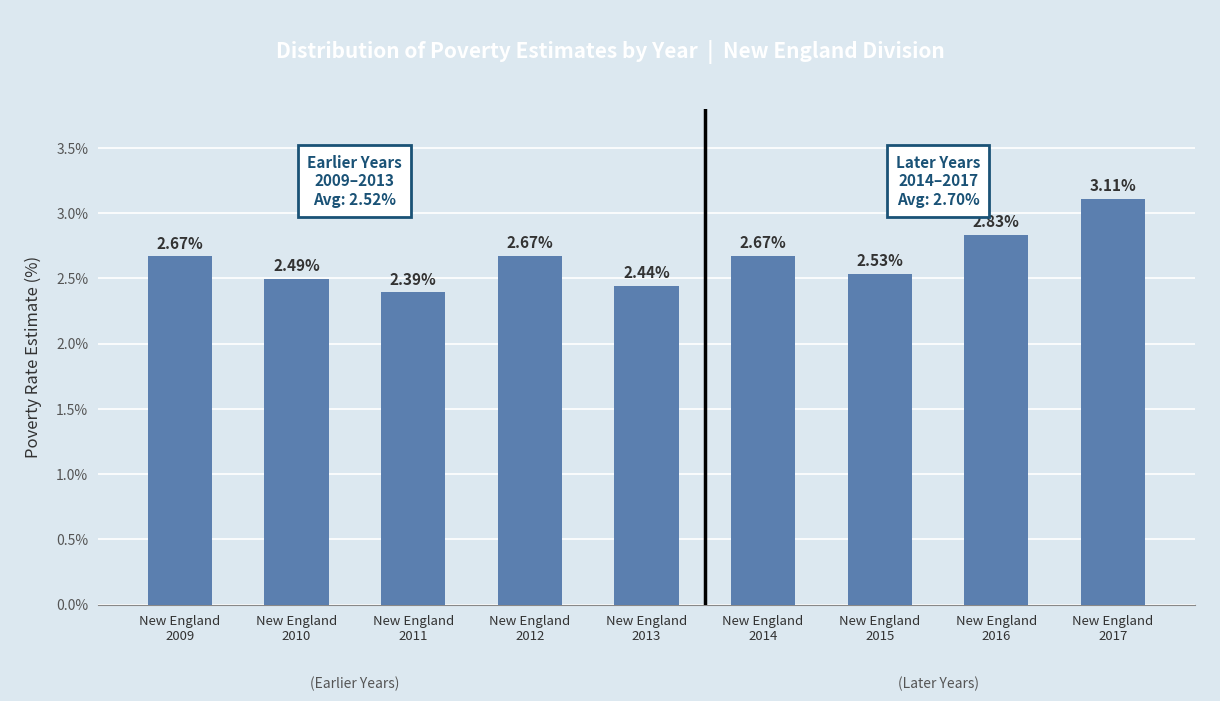

Between New England
2012 and New England
2013, which is larger?

New England
2012